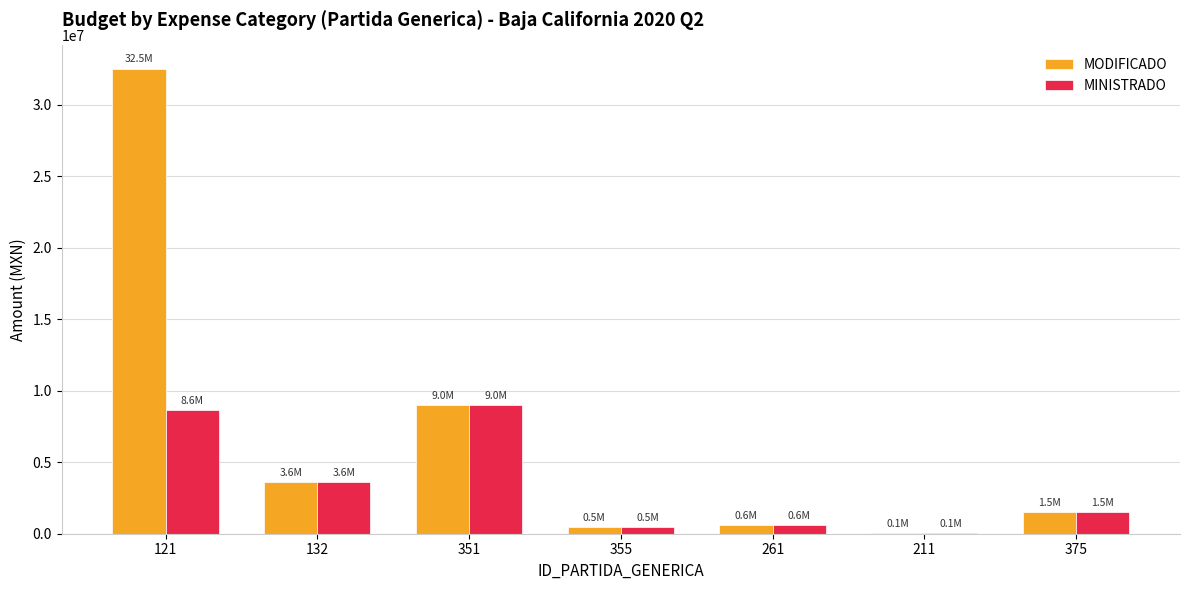

Which series changed the most between 121 and 132?

MODIFICADO